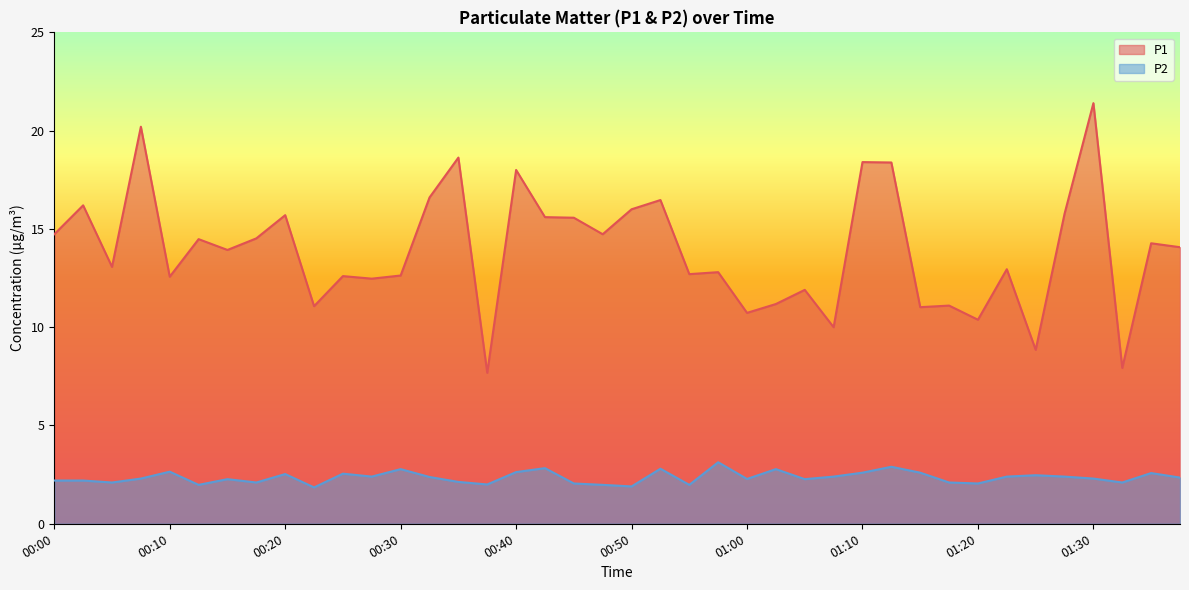

What is the spread (max minus min) of values at 01:22?

10.5